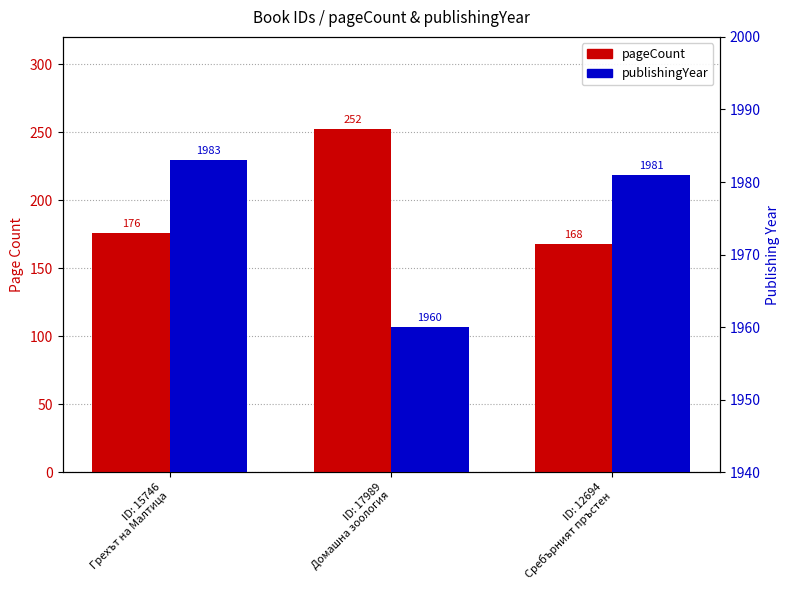

Reading right to left, list all the values displayed in this chart.

pageCount: 168	252	176
publishingYear: 1981	1960	1983